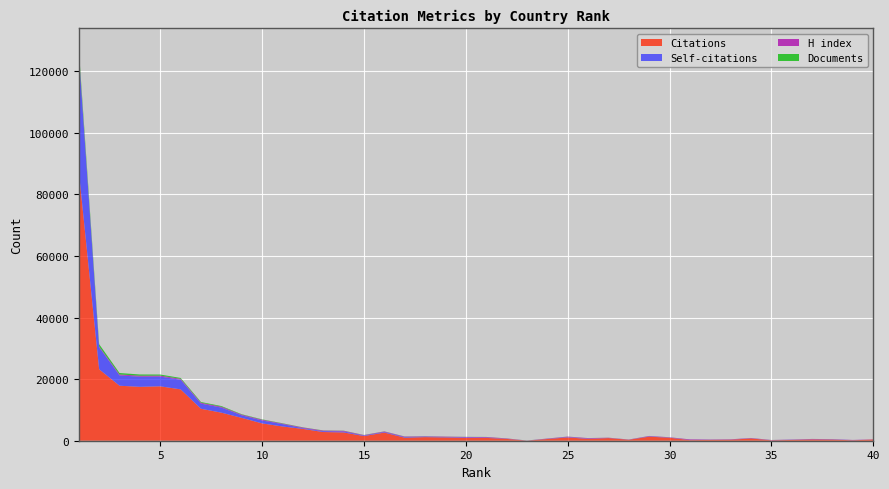

Reading left to right, extract all data points from this chart.

Citations: 87621	23194	17852	17501	17664	16675	10373	9113	7417	5622	4624	3843	2823	2696	1509	2642	985	1171	1072	902	922	588	7	552	1084	591	861	300	1319	971	189	262	322	733	132	257	424	371	145	381
Self-citations: 38011	7151	3350	3300	3160	3116	1670	1647	825	955	776	231	282	321	189	198	215	163	113	177	105	32	3	51	147	88	42	19	98	79	24	30	28	56	23	51	67	92	27	2
H index: 528	264	311	314	313	300	288	271	232	244	172	221	188	204	128	164	146	100	135	155	178	118	40	97	106	167	75	64	121	69	214	96	105	89	76	72	82	40	83	62
Documents: 1311	739	473	393	354	293	238	228	127	117	96	62	58	54	43	39	34	32	29	29	27	26	22	18	18	17	16	15	15	14	14	13	13	13	11	11	10	7	4	4